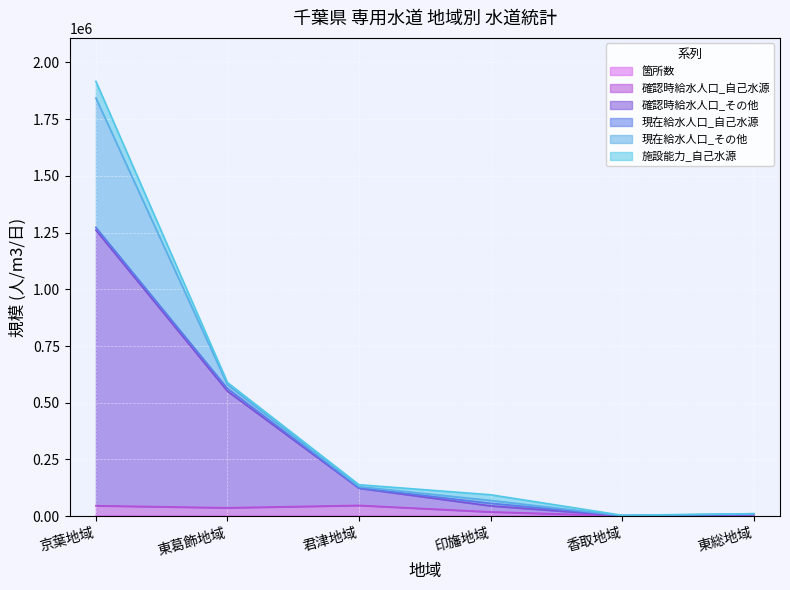

What position from the left is 東総地域?

6